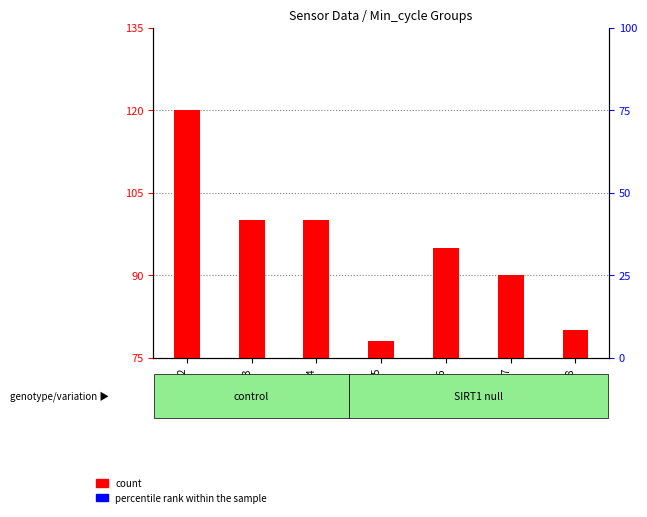

Is the value of count at Min28 greater than the value of percentile rank within the sample at Min28?

No